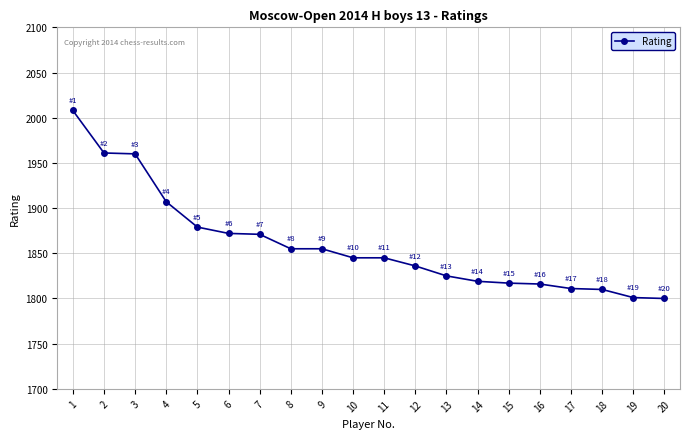

What is the minimum value shown in the chart?

1800